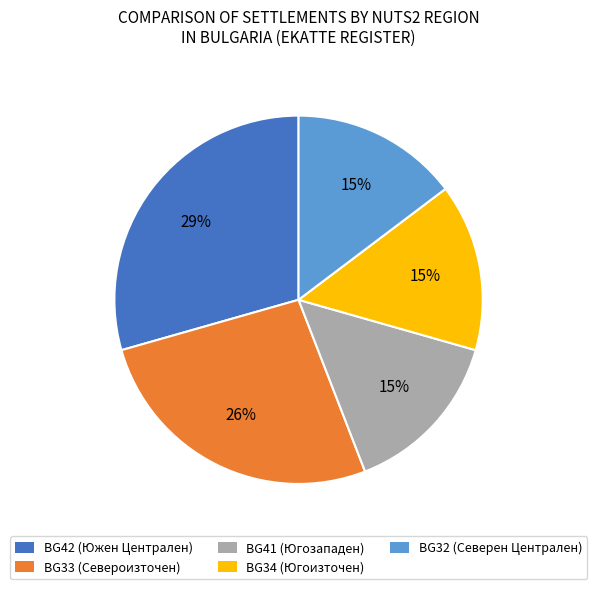

To the nearest percent, what is the average slice percentage?

20%